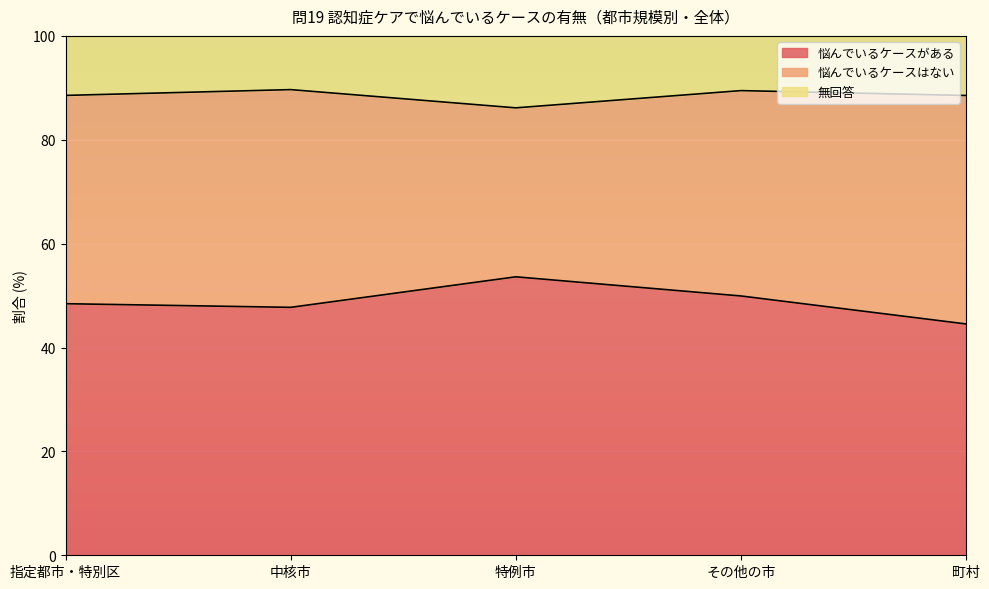

What is the smallest value displayed?

44.5